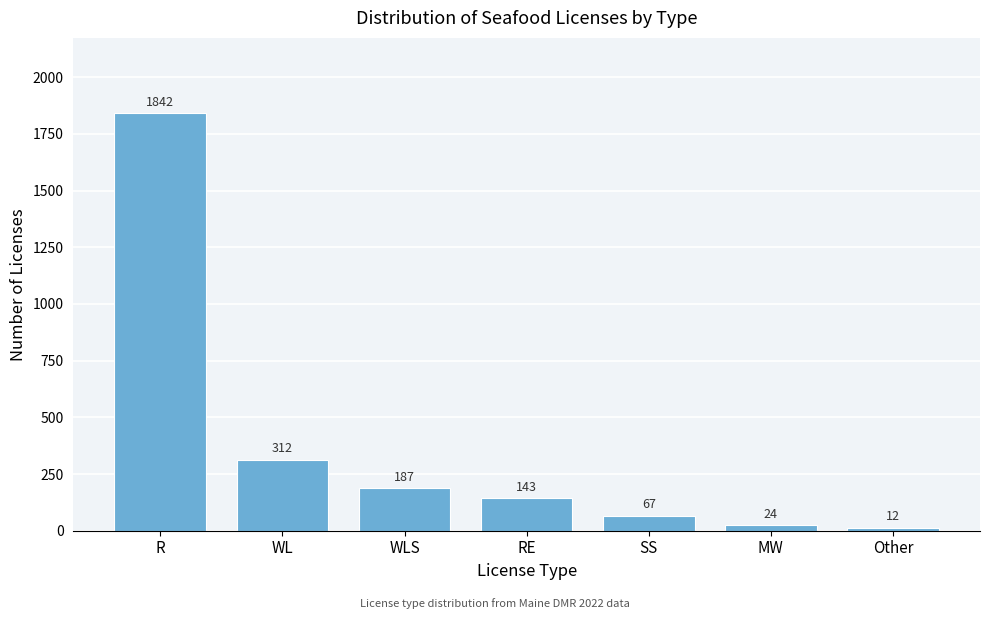

Reading left to right, what are all the values shown in this chart?

1842	312	187	143	67	24	12